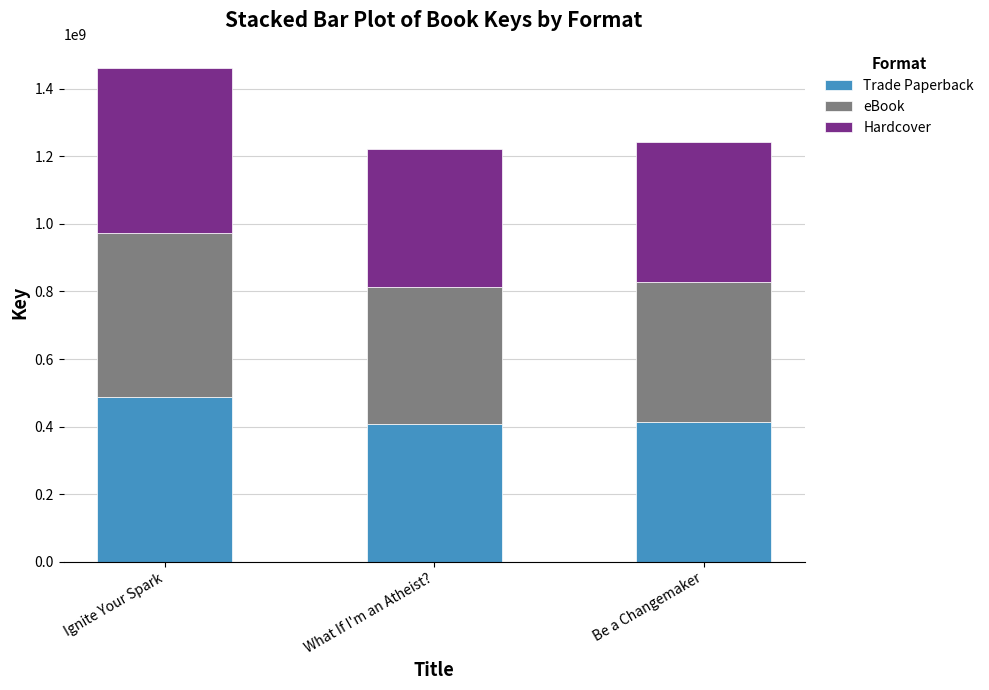

The Trade Paperback series shows 294593224 at Ignite Your Spark. True or false?

False